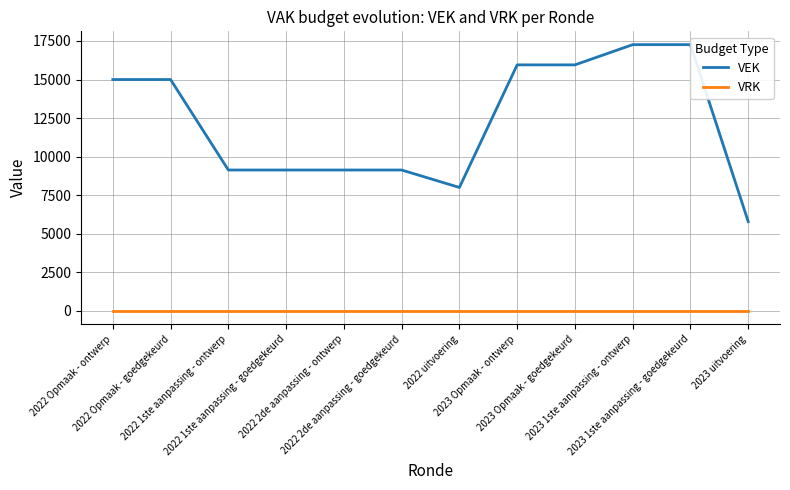

What is the difference between the highest and lowest values at 2022 Opmaak - goedgekeurd?

15000